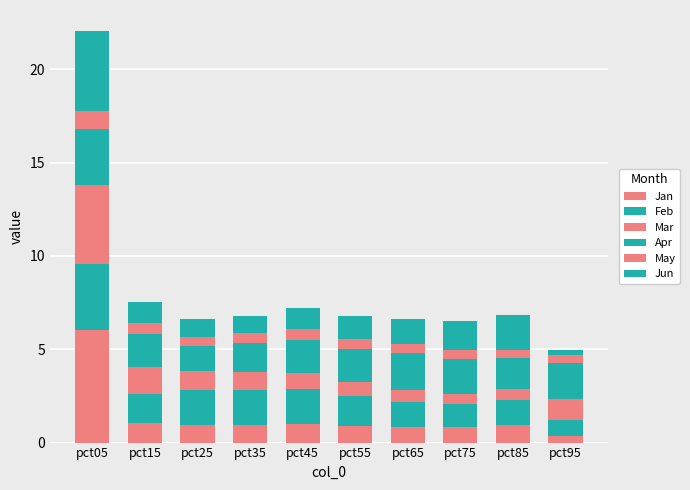

The Feb series shows 1.9 at pct25. True or false?

True